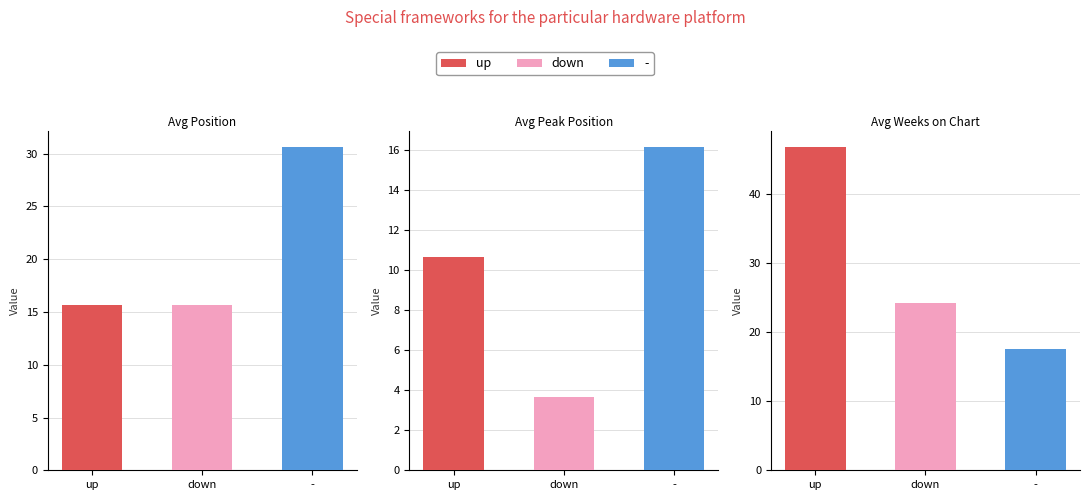

The value of down at Avg Weeks on Chart is 66.7. True or false?

False